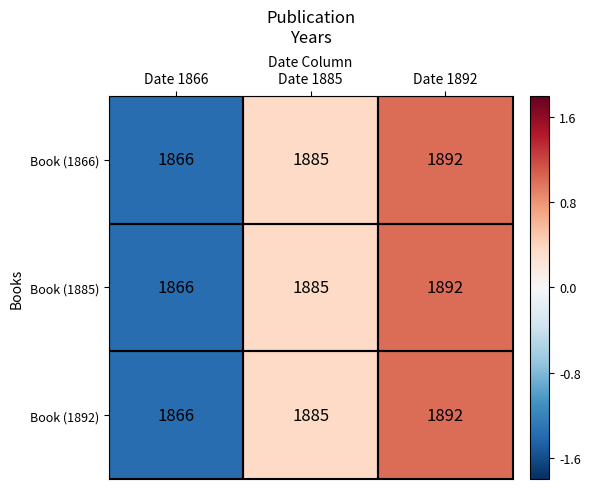

The Book (1892) series shows 2942 at Date 1885. True or false?

False